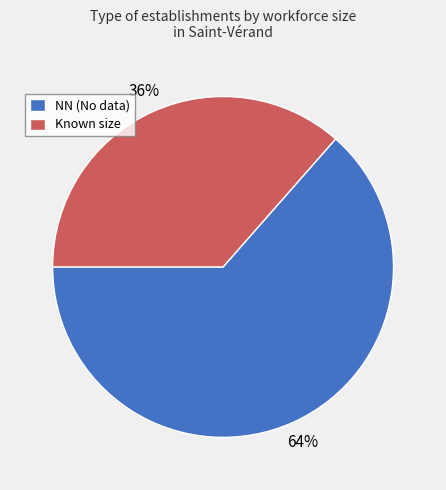

What is the largest slice in the pie chart?

NN (No data)